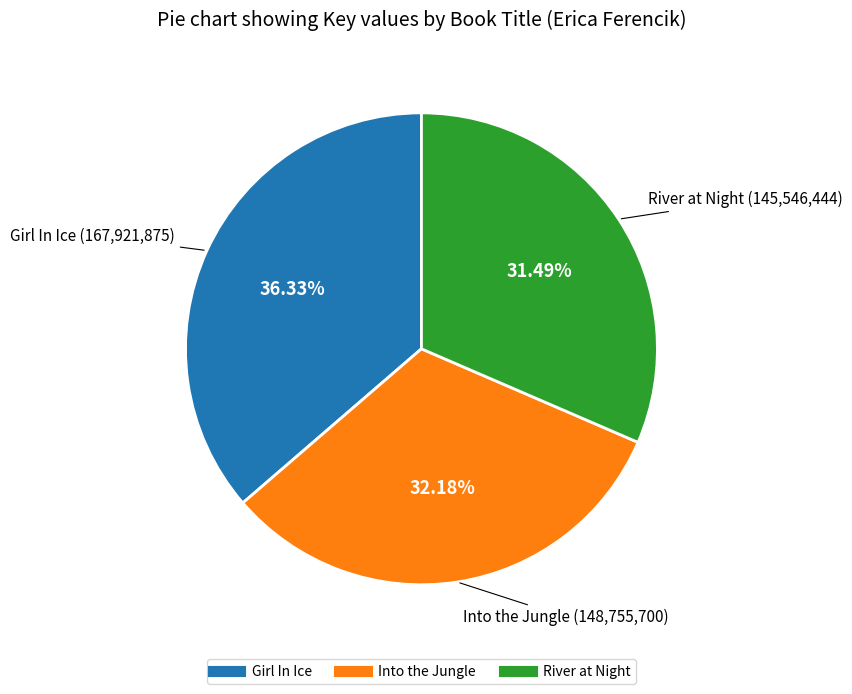

Combined, do Into the Jungle and Girl In Ice account for over 50%?

Yes